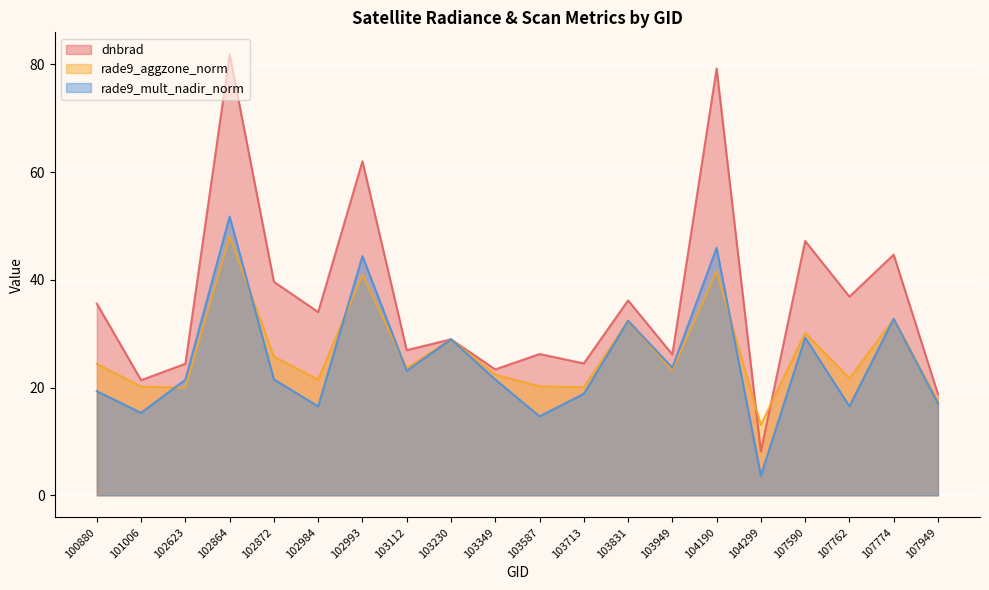

In dnbrad, how many points are lower than both neighbors (excluding endpoints)?

8